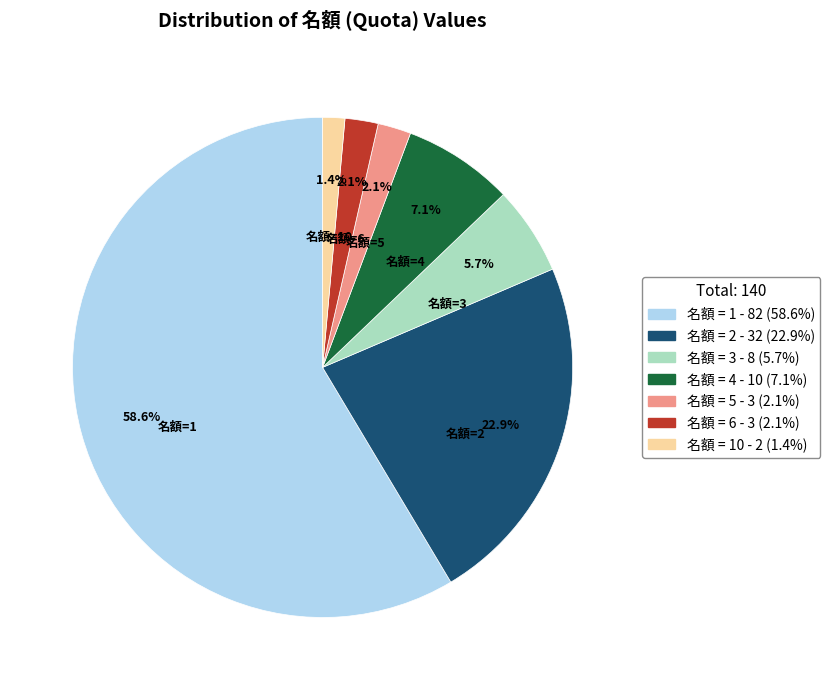

Does any single category account for the majority?

Yes